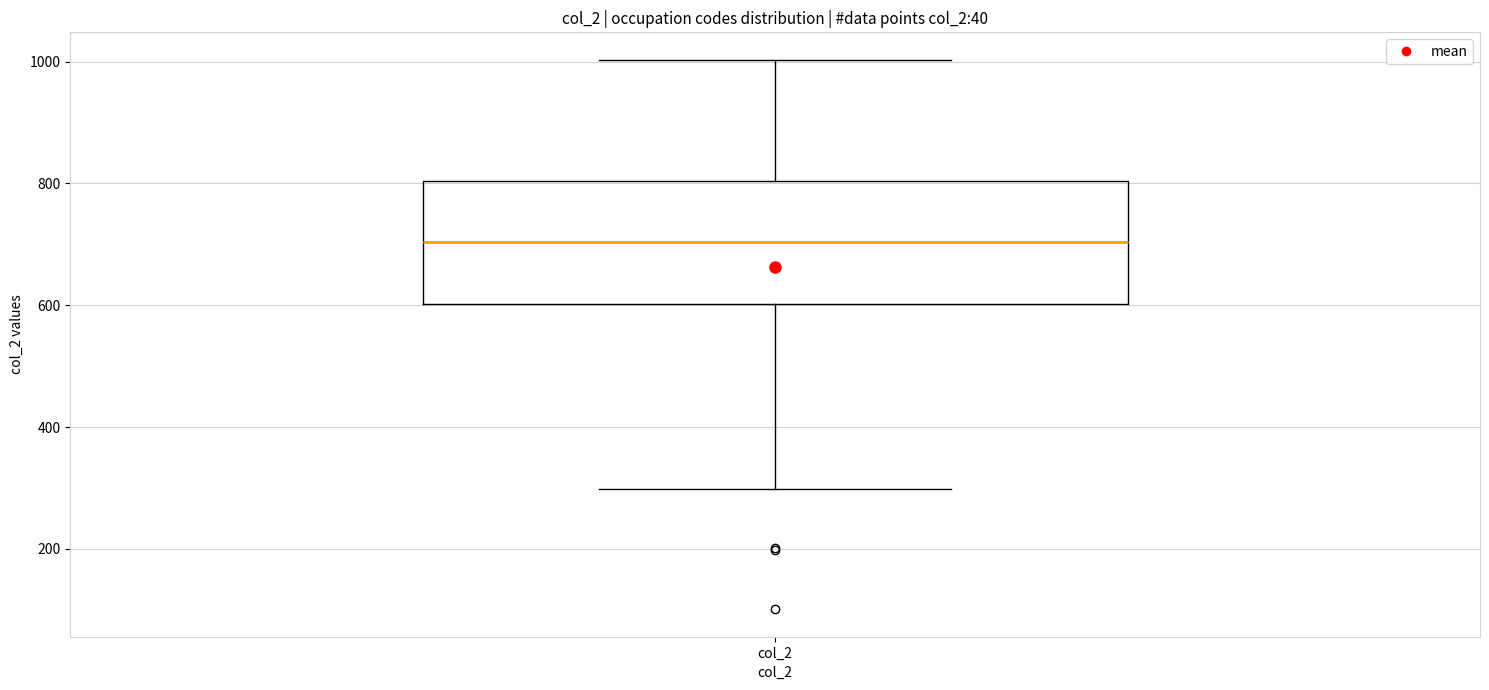

Read this box plot against the y-axis: the position of the median line, the range covered by the box, and the ends of both whiskers. The values are not printed on the chart, so give them approximately, as read against the axis.

median 700, box 600 to 800, whiskers 300 to 1000